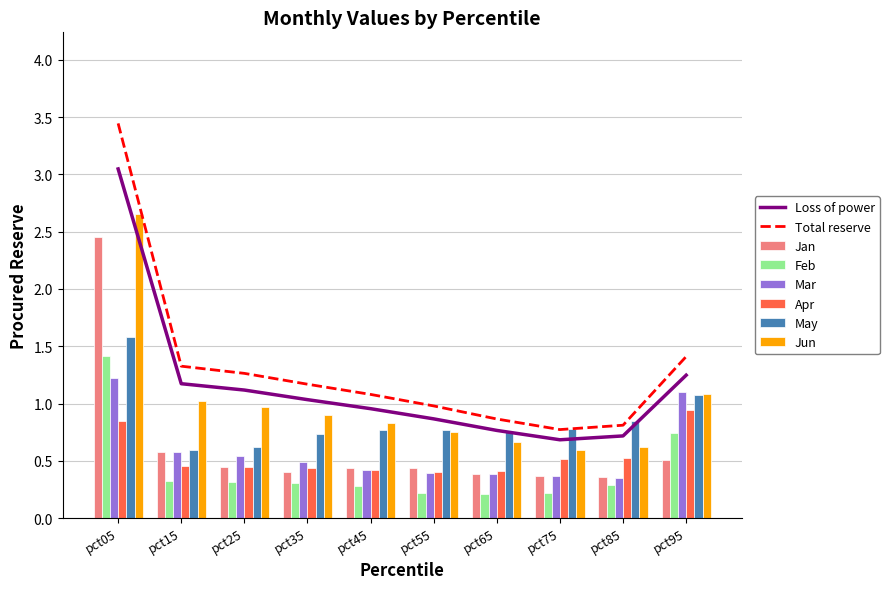

True or false: Feb has a value of 0.2 at pct55.

True